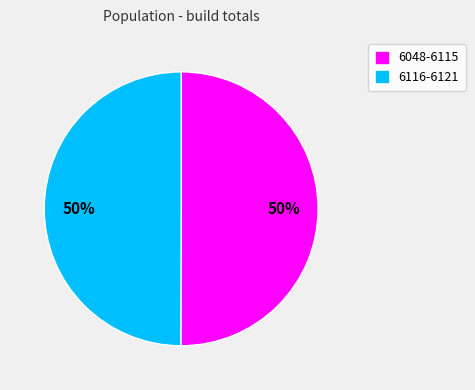

To the nearest percent, what is the average slice percentage?

50%